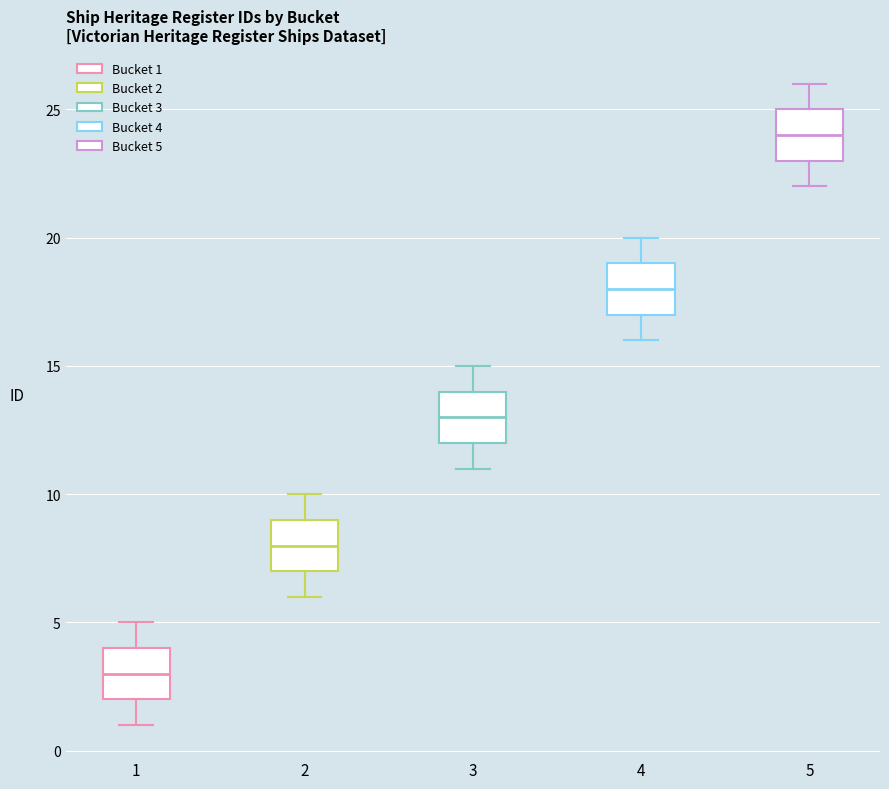

Which box has the highest median line?

5